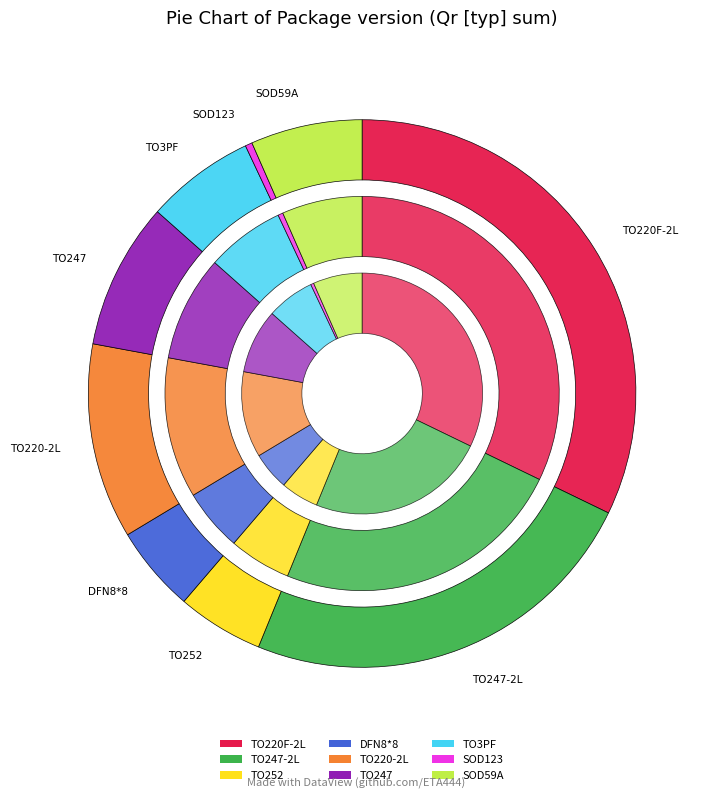

Rank the categories by value from highest to lowest.

TO220F-2L, TO247-2L, TO220-2L, TO247, SOD59A, TO3PF, TO252, DFN8*8, SOD123